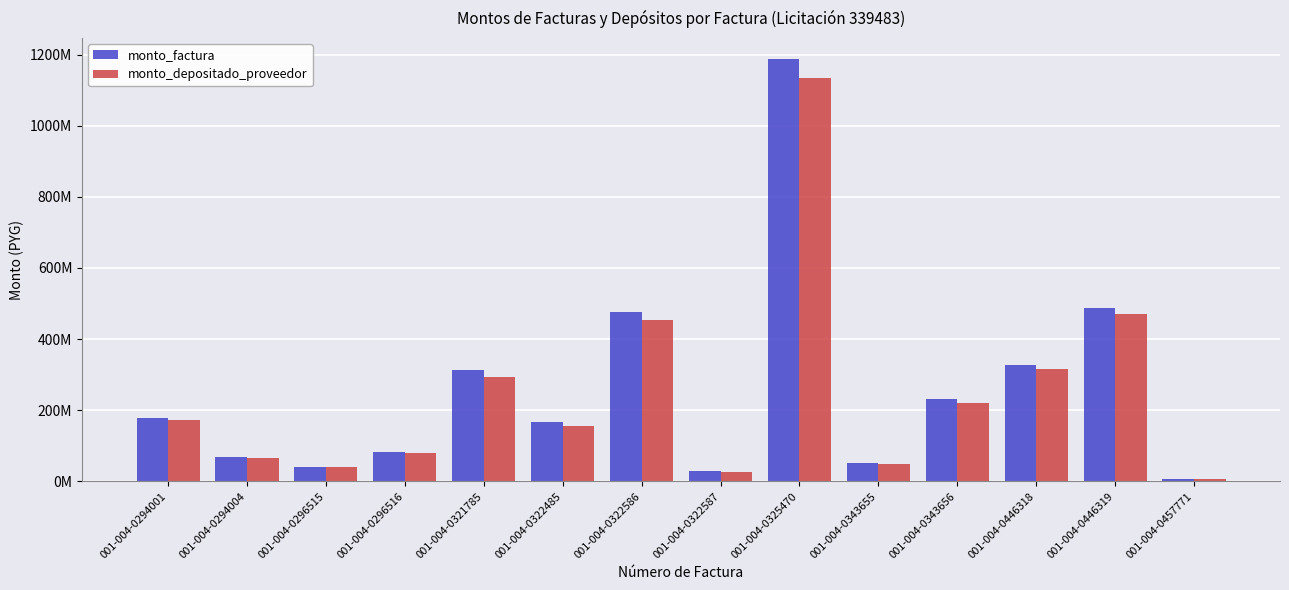

Are the bars grouped side by side (vs. stacked)?

Yes